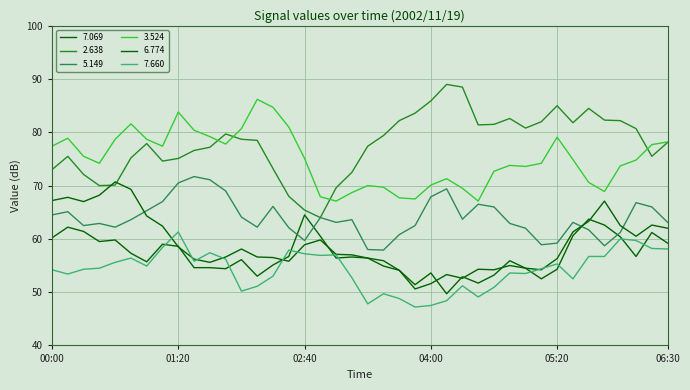

Is this an area chart (filled region under the line)?

No